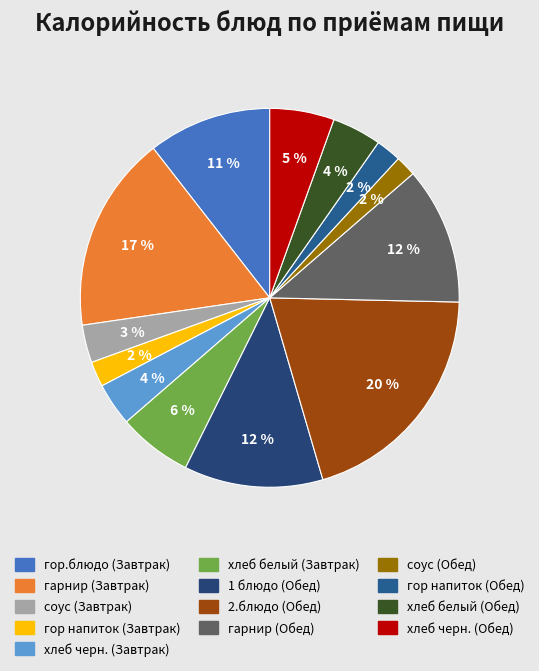

Which category has the biggest portion of the pie?

2.блюдо (Обед)